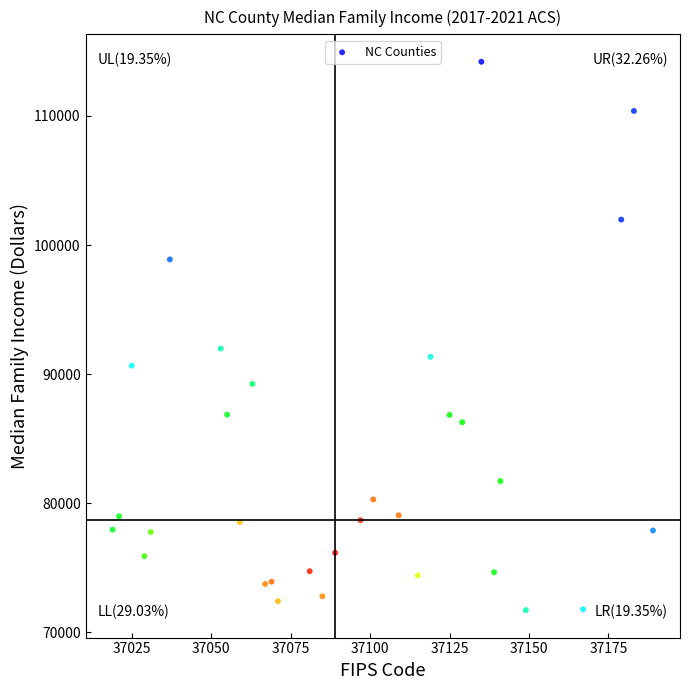

What is the range of Y values (max minus min)?

42473